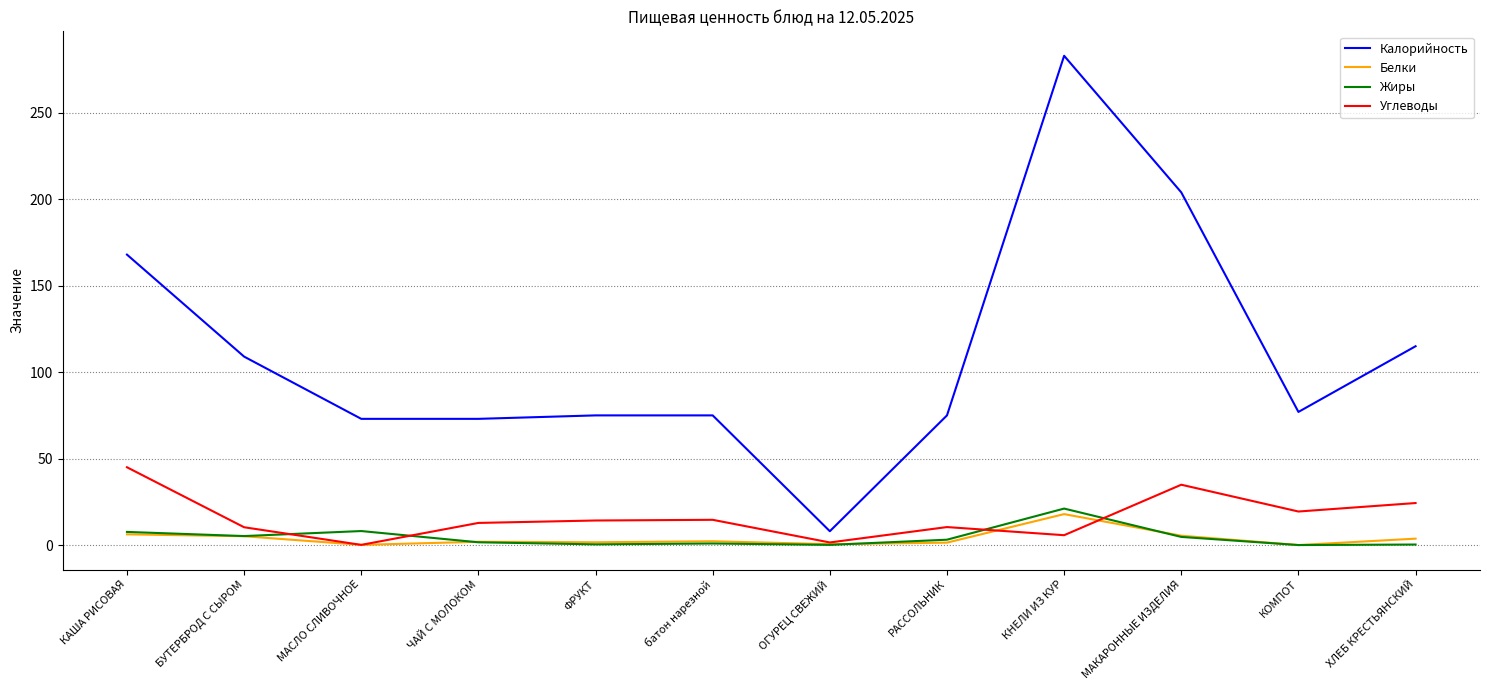

Which series changed the most between КАША РИСОВАЯ and батон нарезной?

Калорийность